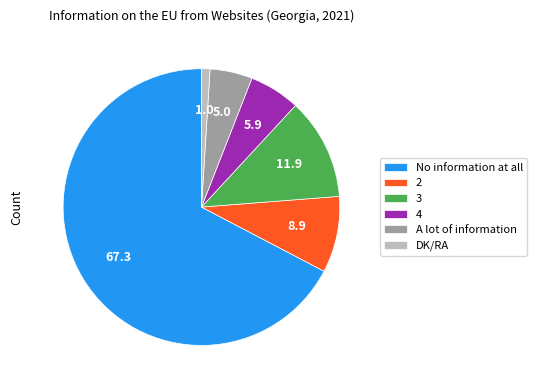

What is the ratio of the value at A lot of information to the value at 3?

0.4